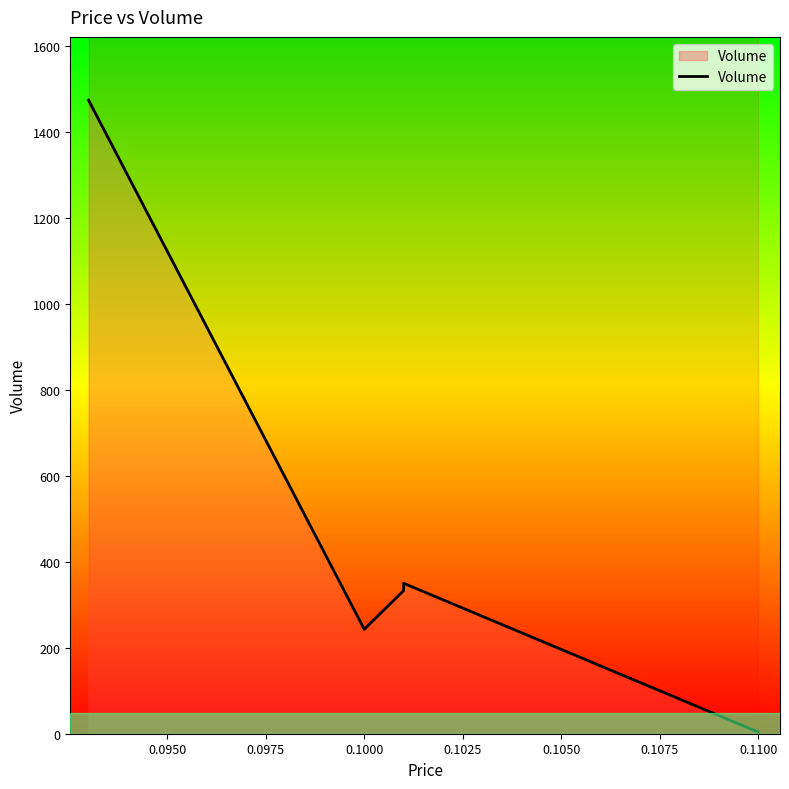

Is it true that the value at 0.0925 is 1474?

True